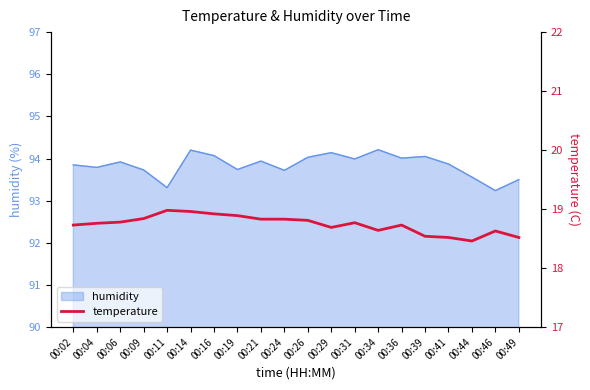

Reading left to right, extract all data points from this chart.

00:02=18.7	00:04=18.8	00:06=18.8	00:09=18.8	00:11=19.0	00:14=19.0	00:16=18.9	00:19=18.9	00:21=18.8	00:24=18.8	00:26=18.8	00:29=18.7	00:31=18.8	00:34=18.6	00:36=18.7	00:39=18.5	00:41=18.5	00:44=18.5	00:46=18.6	00:49=18.5